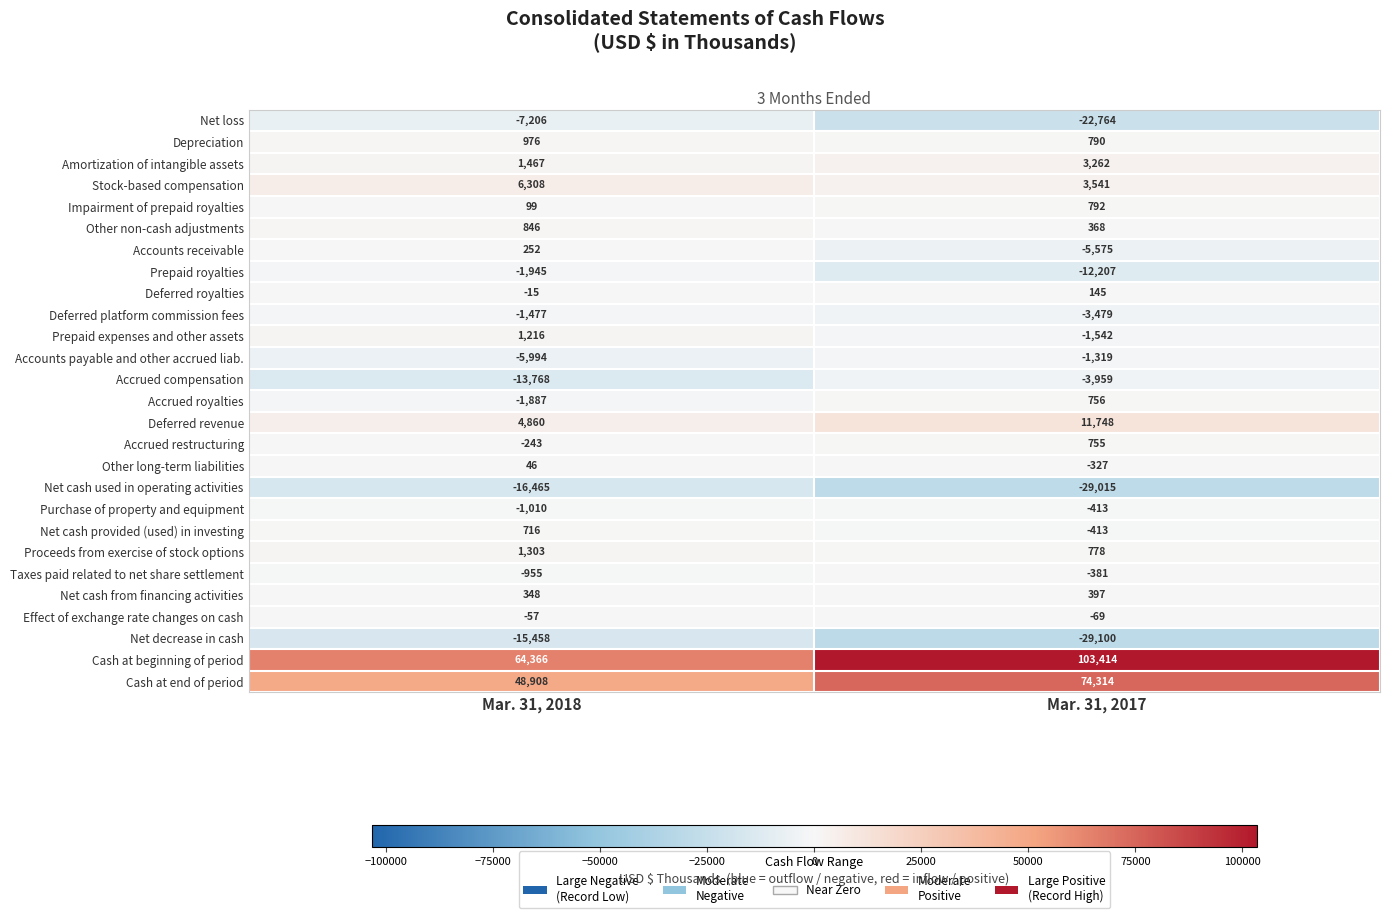

What is the total value across all series at Mar. 31, 2017?

90497